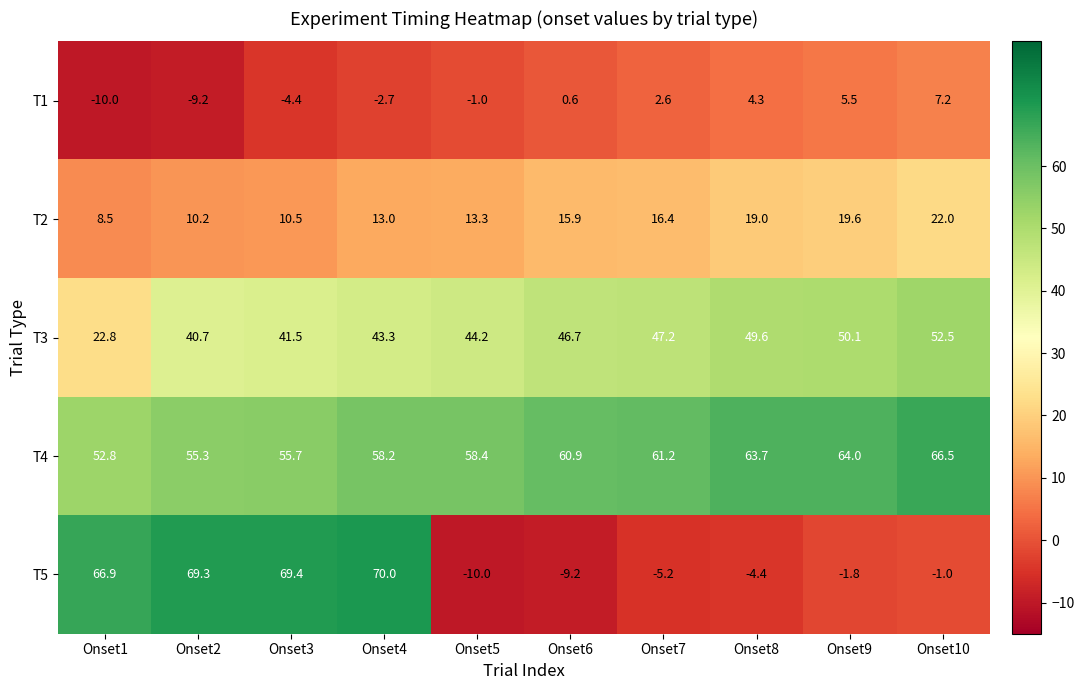

Which category has the lowest value in the T1 series?

Onset1